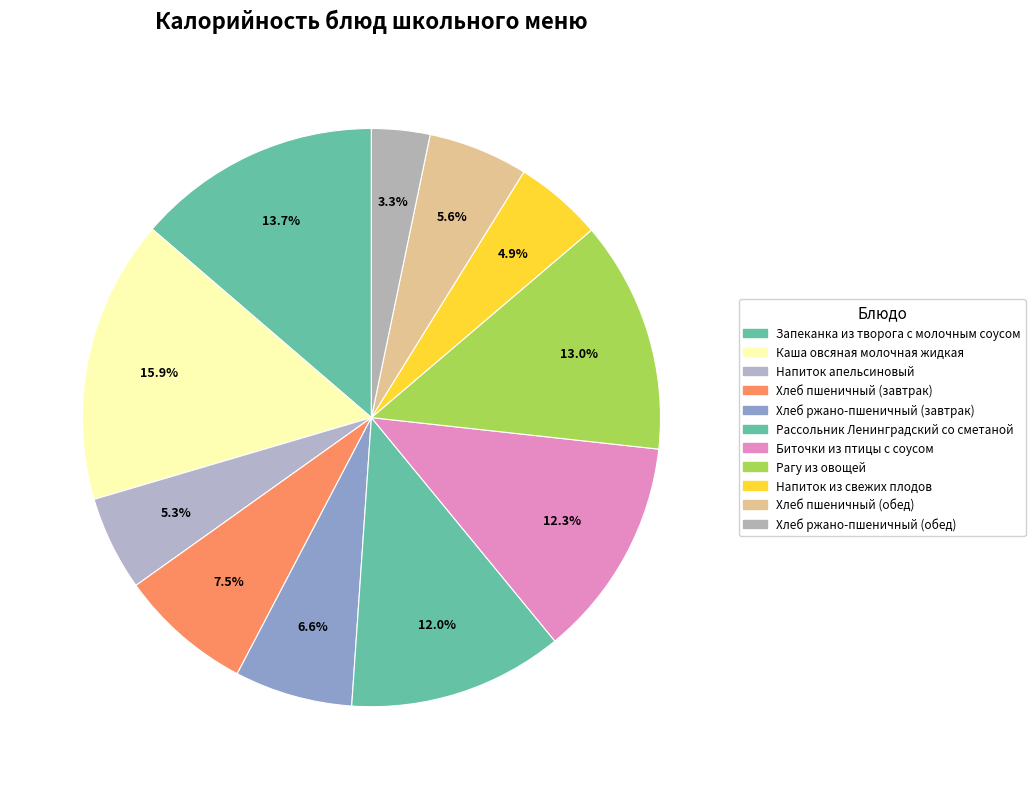

Does Напиток из свежих плодов represent more than half of the total?

No